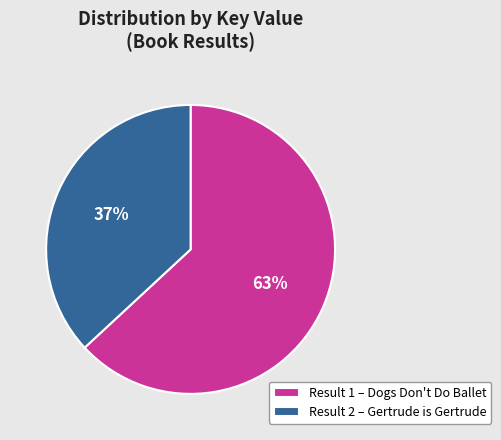

The Result 1 – Dogs Don't Do Ballet slice represents 63% of the pie. True or false?

True